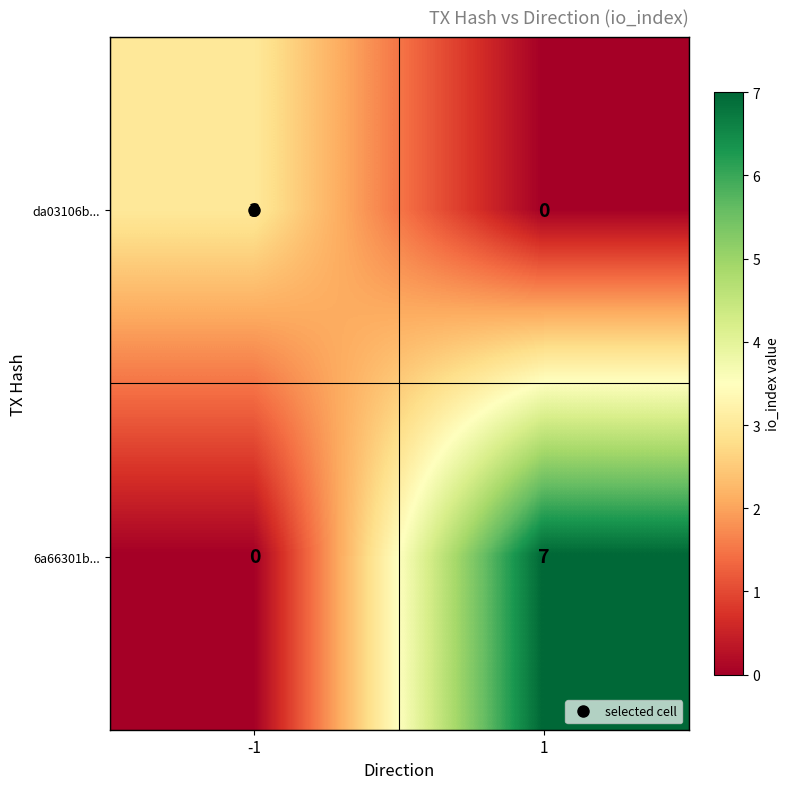

Rank the series by their average value, from lowest to highest.

da03106b..., 6a66301b...